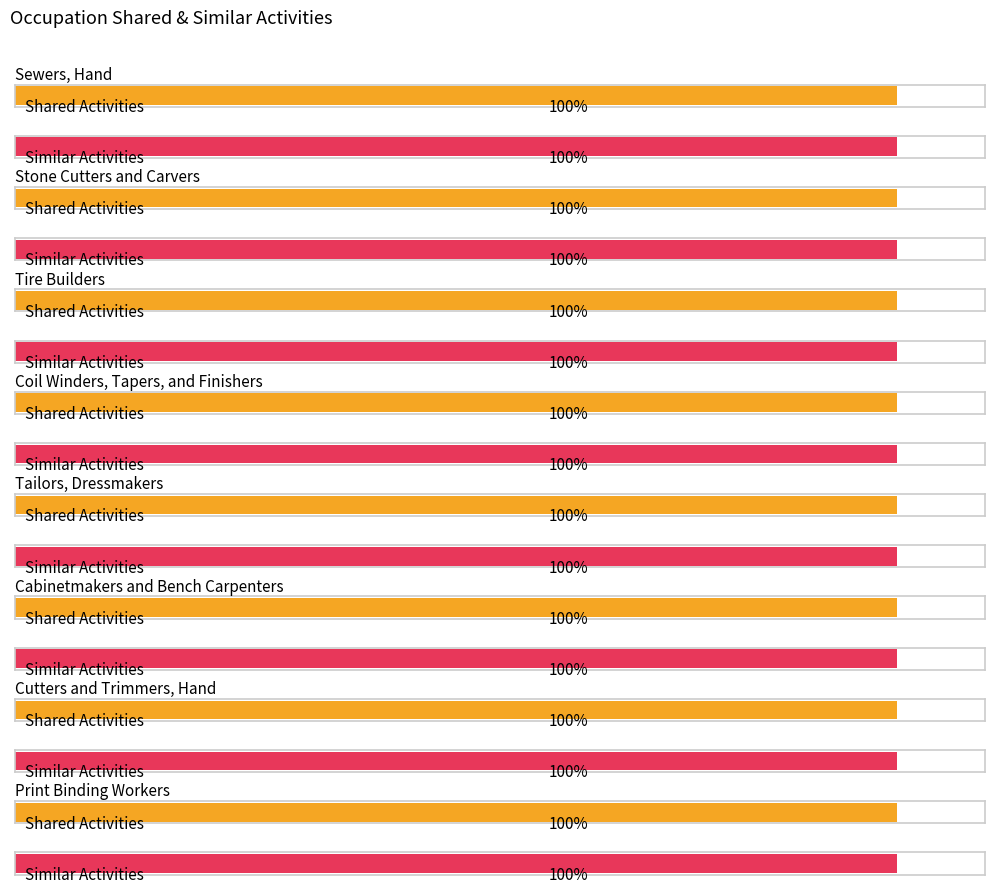

Rank the series by their average value, from highest to lowest.

Shared Activities, Similar Activities